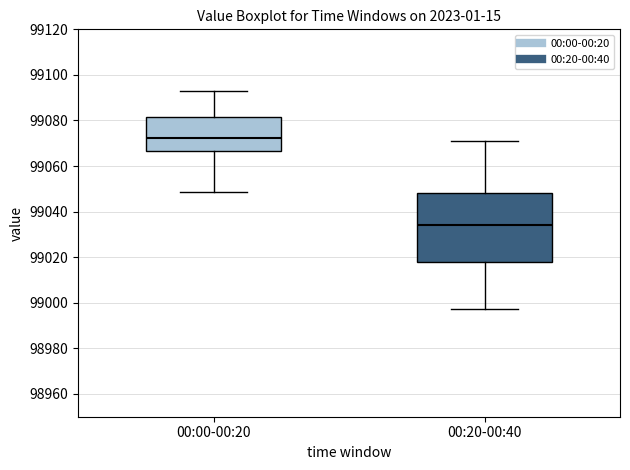

Which box has the highest median line?

00:00-00:20